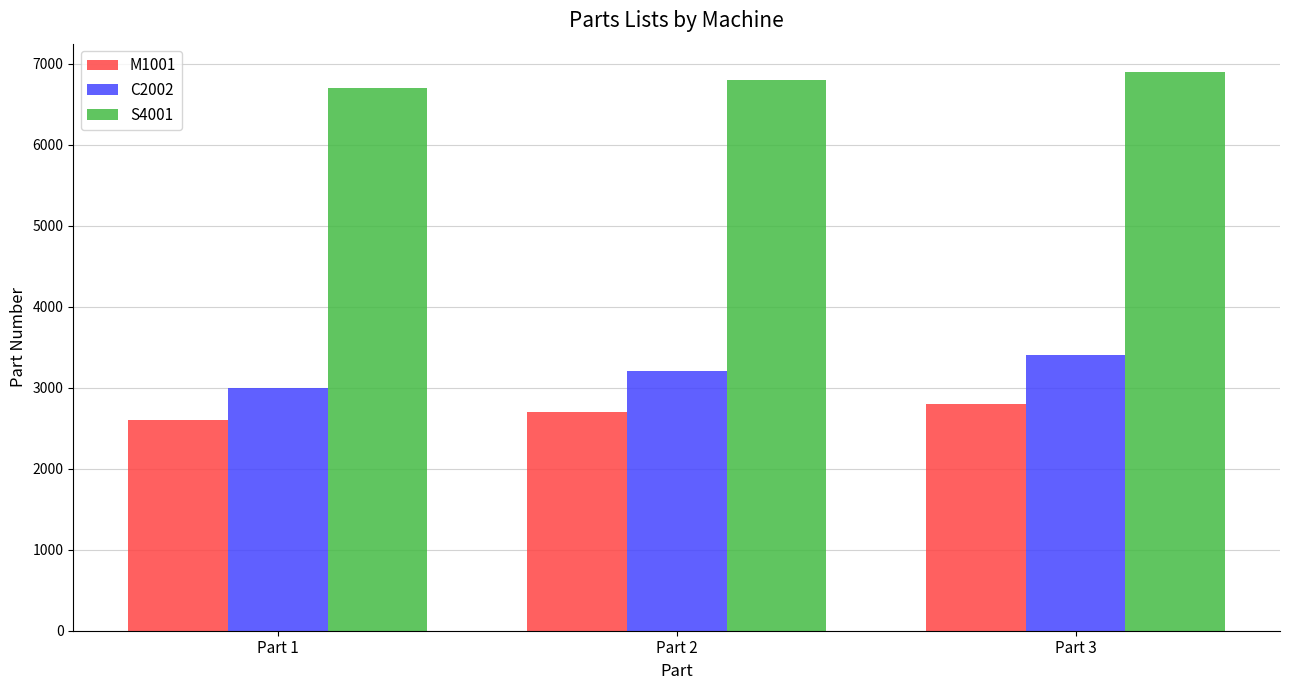

What is the average value of the C2002 series?

3200